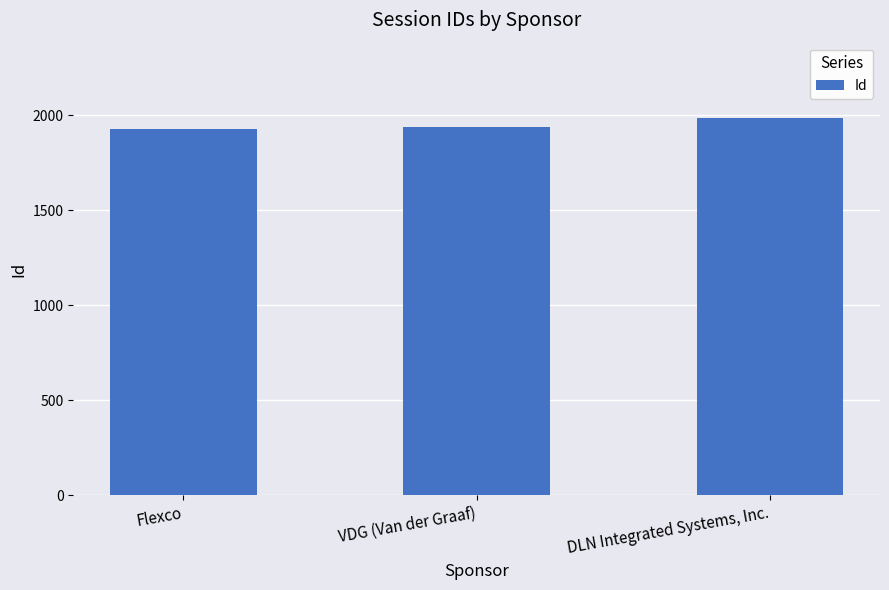

List the labels in order of value, largest first.

DLN Integrated Systems, Inc., VDG (Van der Graaf), Flexco